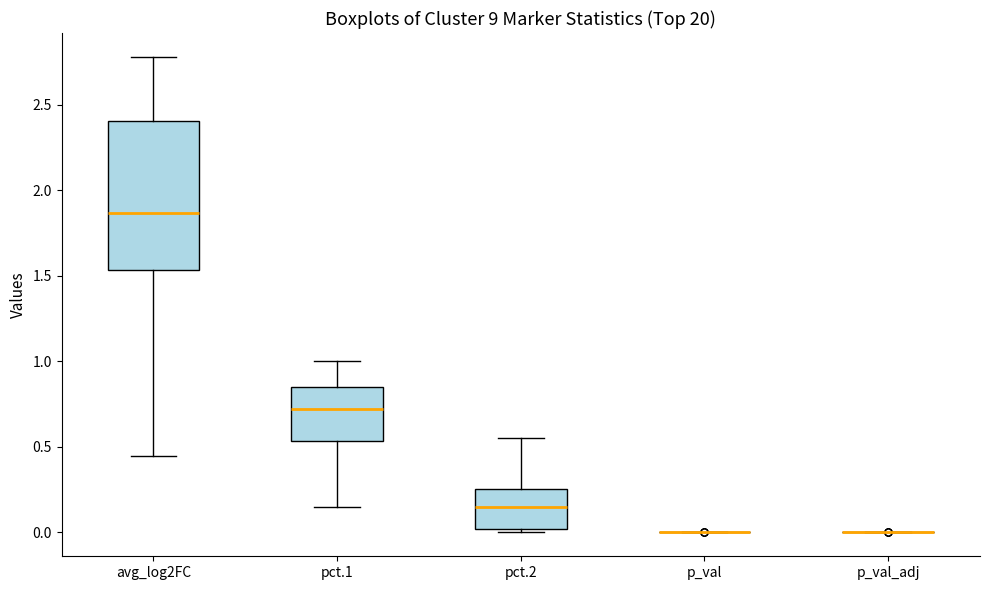

Which box is the tallest, from its lower edge to its upper edge?

avg_log2FC